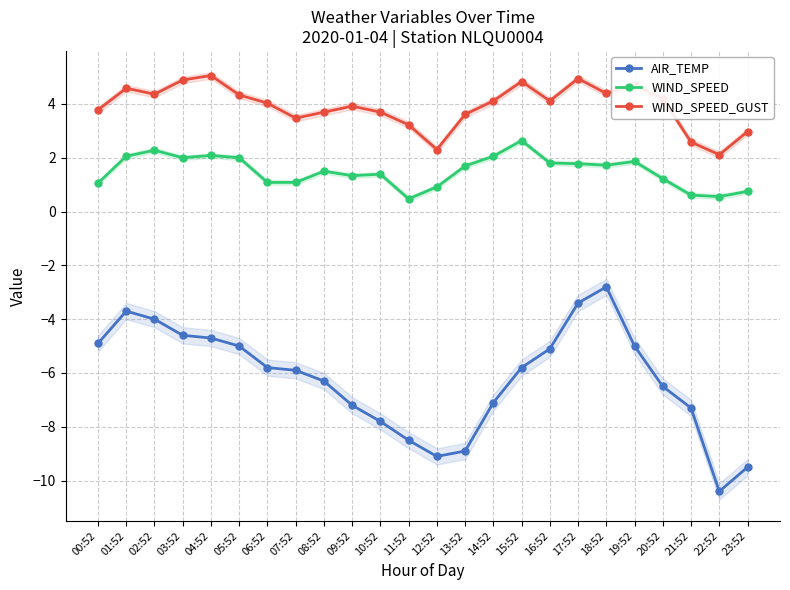

What position from the left is 09:52?

10